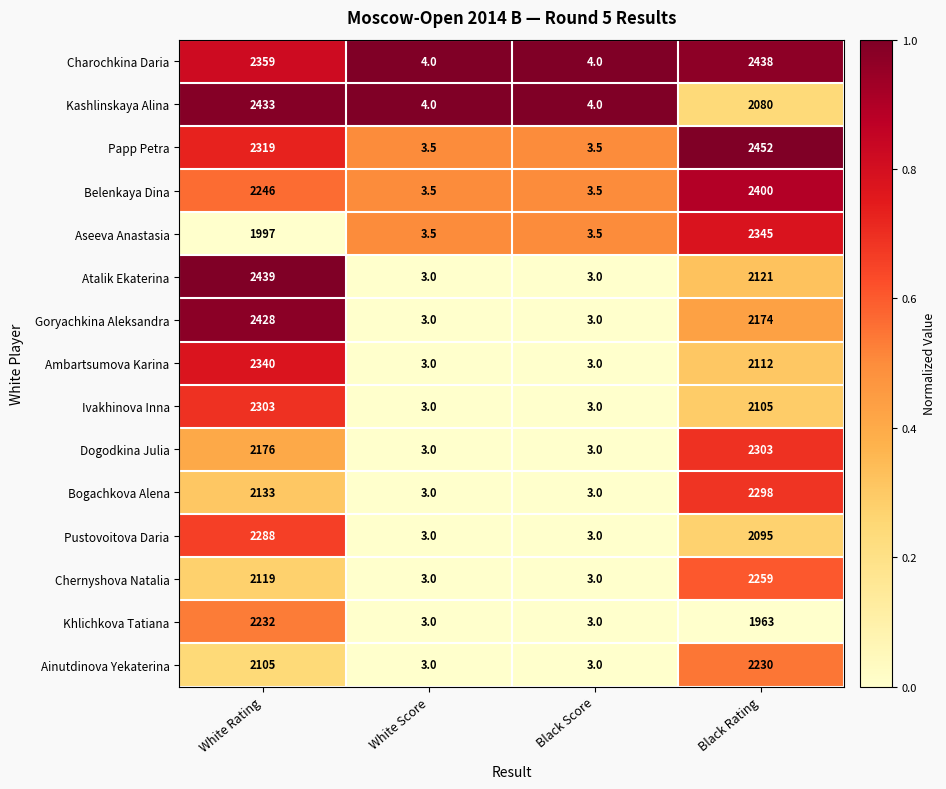

Which series has the widest spread of values?

Papp Petra